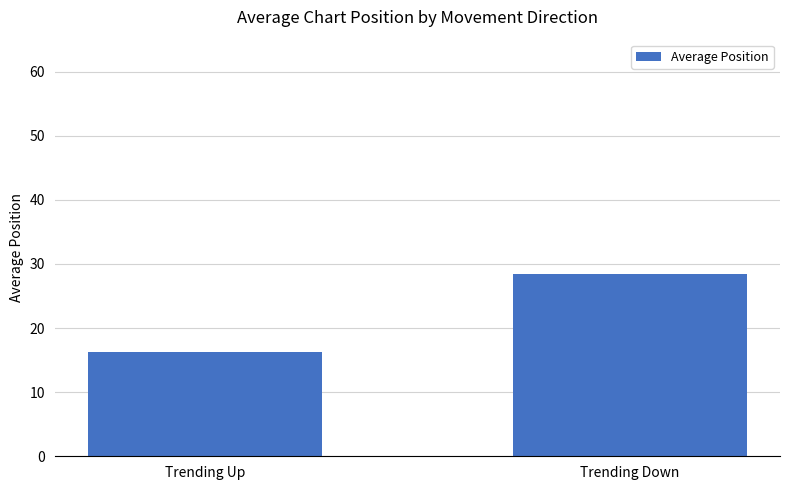

What is the sum of the values at Trending Up and Trending Down?

44.7